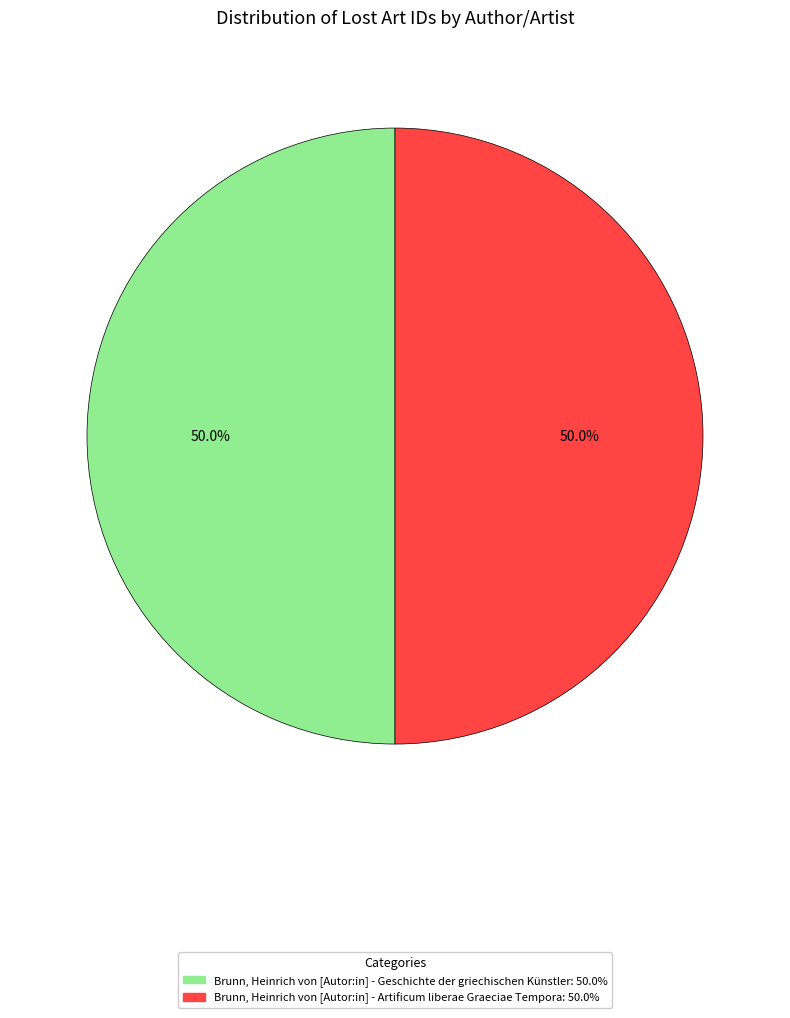

To the nearest percent, what portion does Brunn, Heinrich von [Autor:in] - Artificum liberae Graeciae Tempora represent?

50%